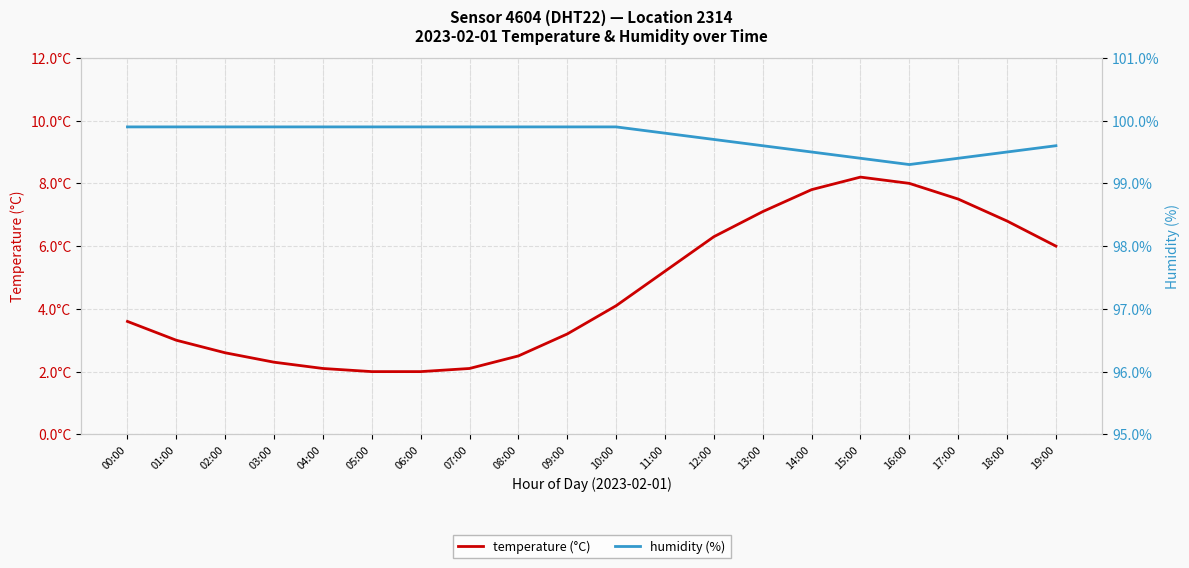

True or false: temperature (°C) and humidity (%) intersect in this chart.

False